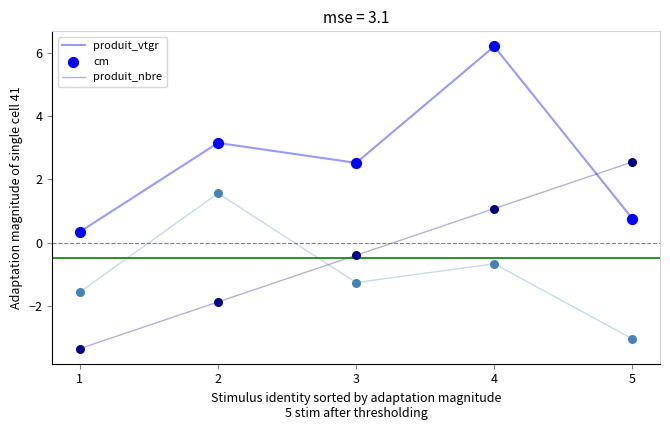

Which series changed the most between 1 and 5?

cm